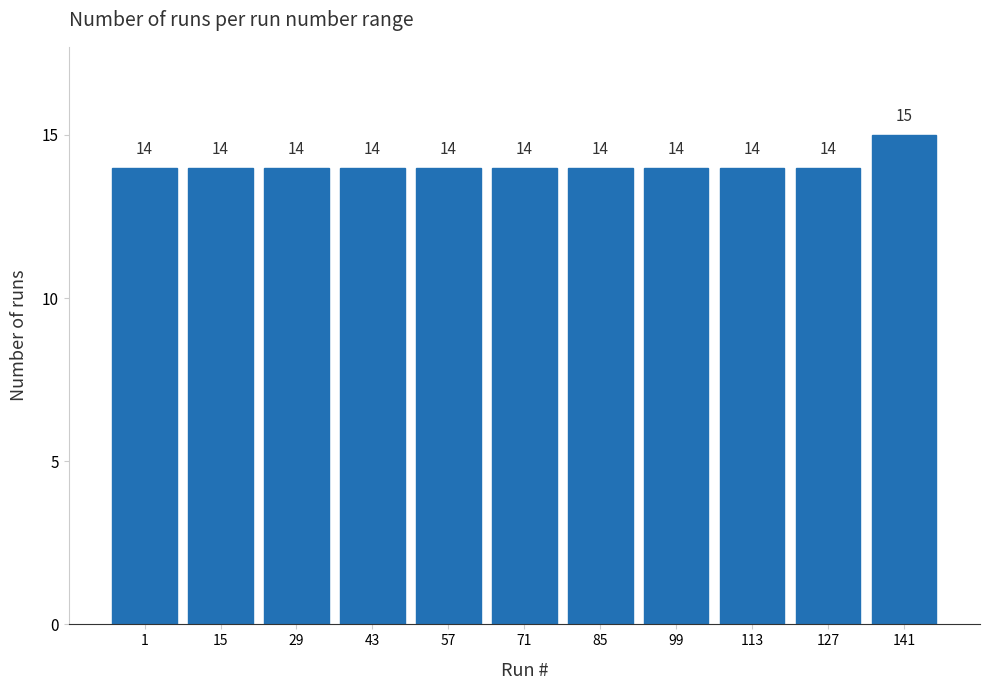

Reading left to right, what are all the values shown in this chart?

1=14	15=14	29=14	43=14	57=14	71=14	85=14	99=14	113=14	127=14	141=15